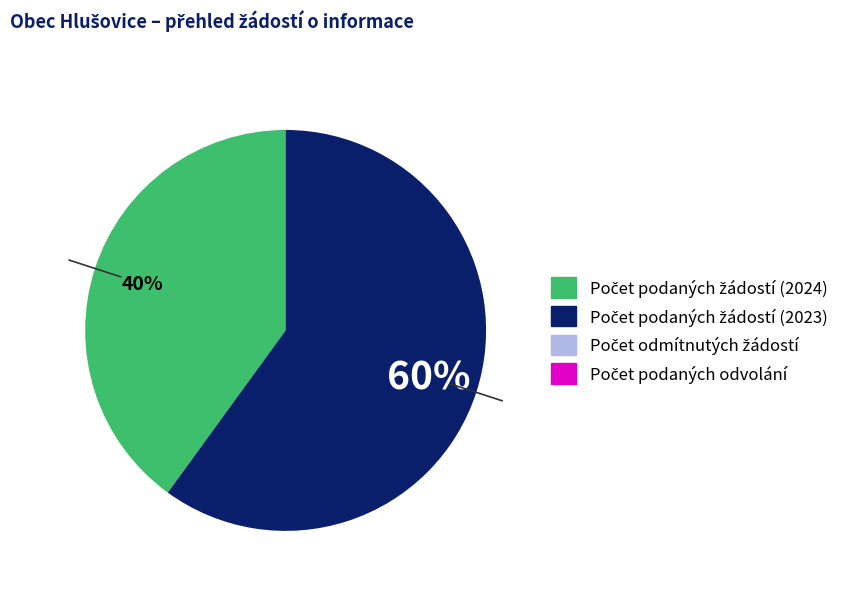

To the nearest percent, what is the average slice percentage?

50%